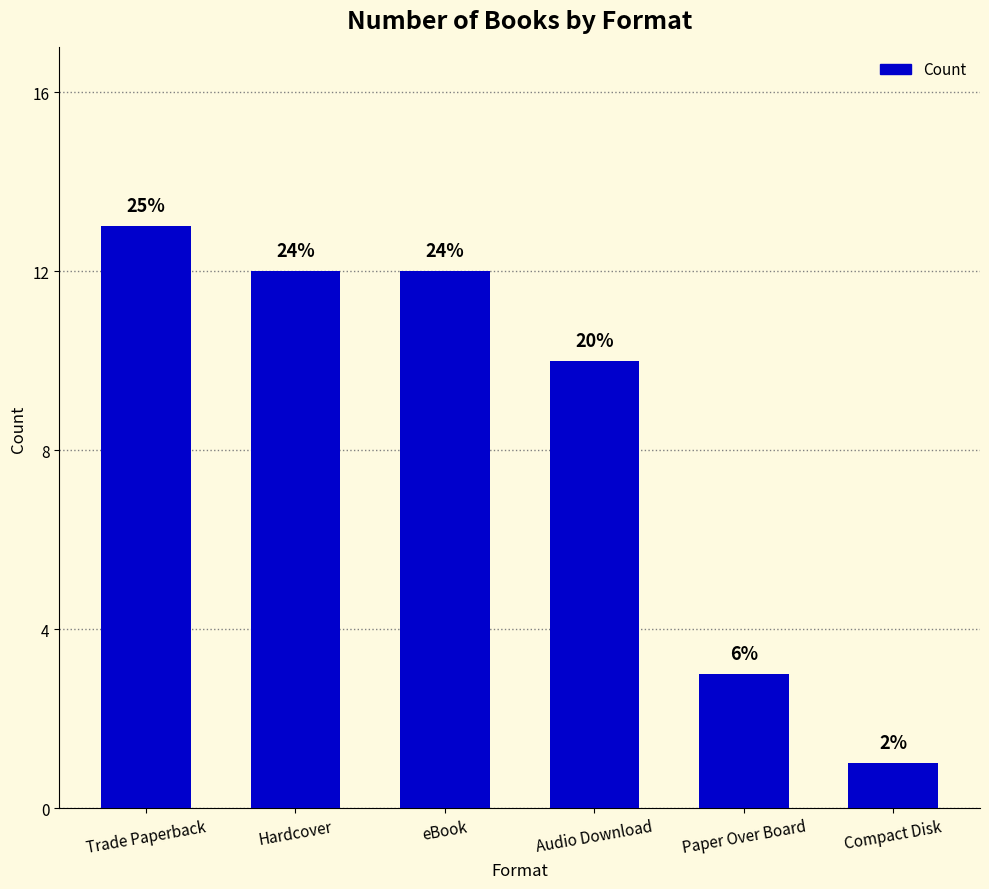

Does the chart contain any negative values?

No